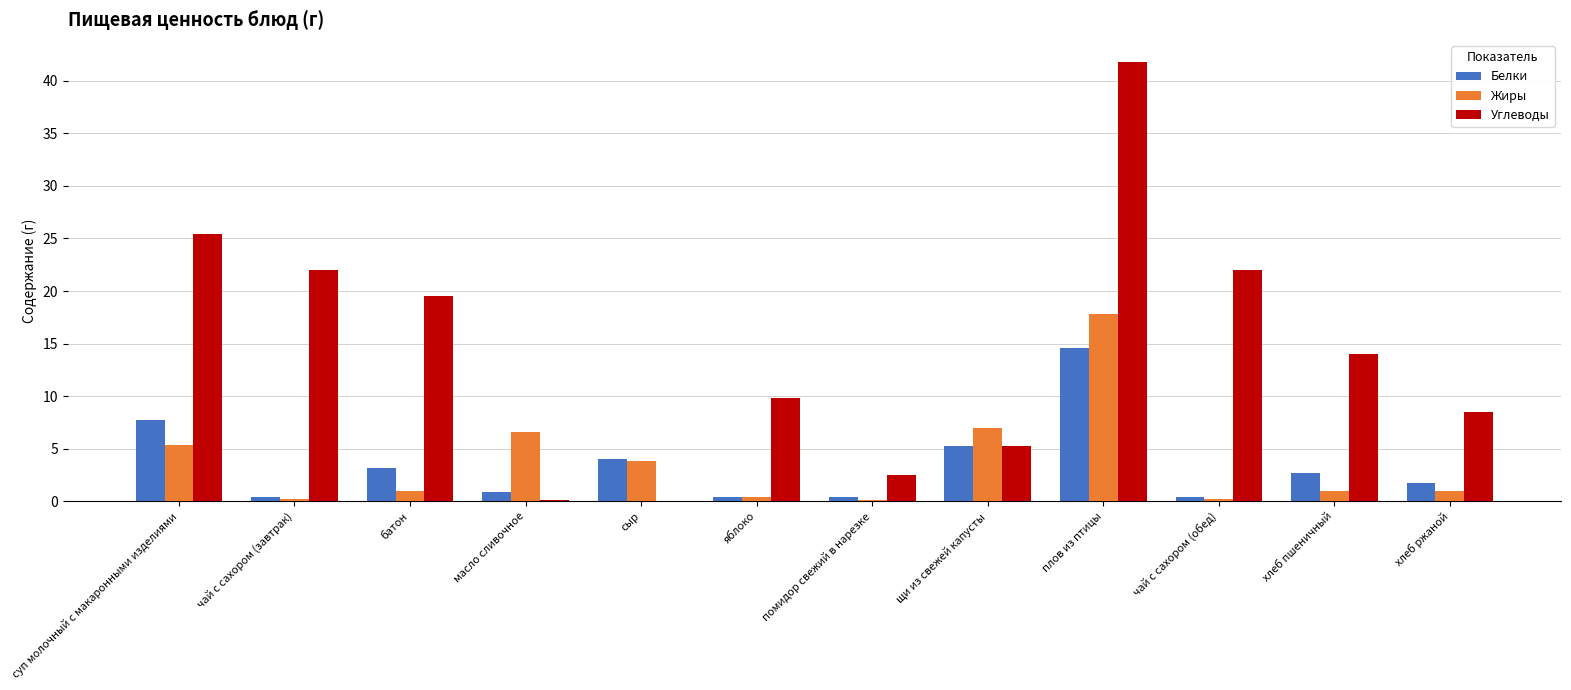

The value of Углеводы at батон is 19.5. True or false?

True